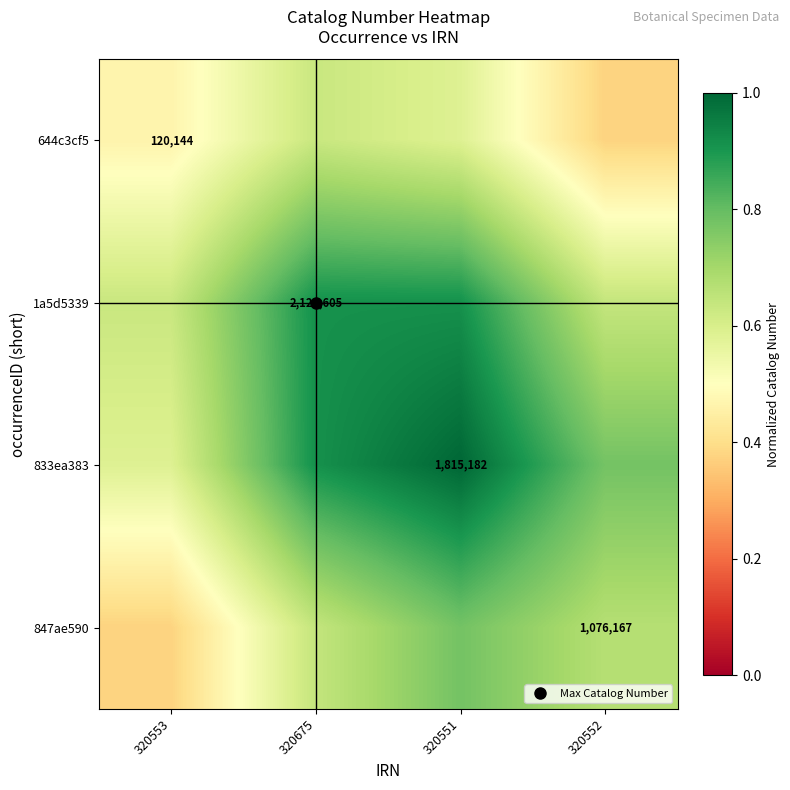

What is the average value of the 847ae590 series?

0.6